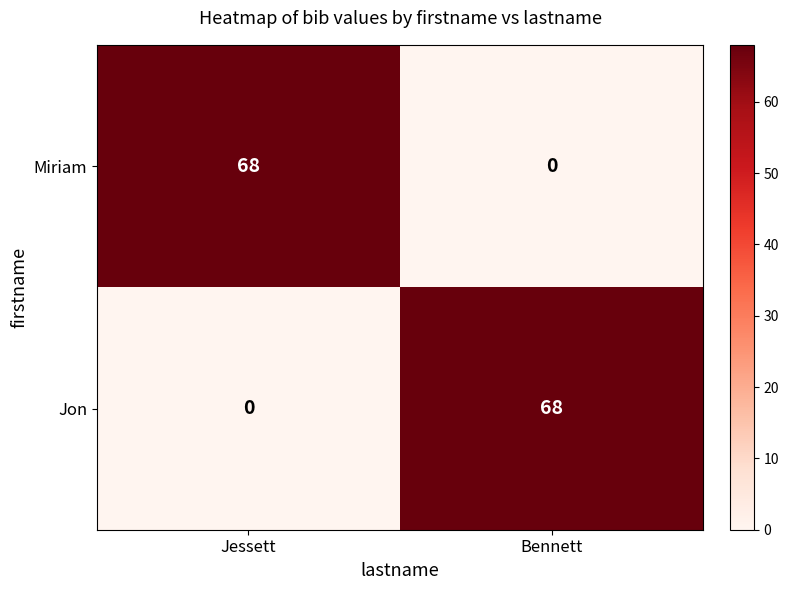

Rank the series at Jessett from highest to lowest value.

Miriam, Jon